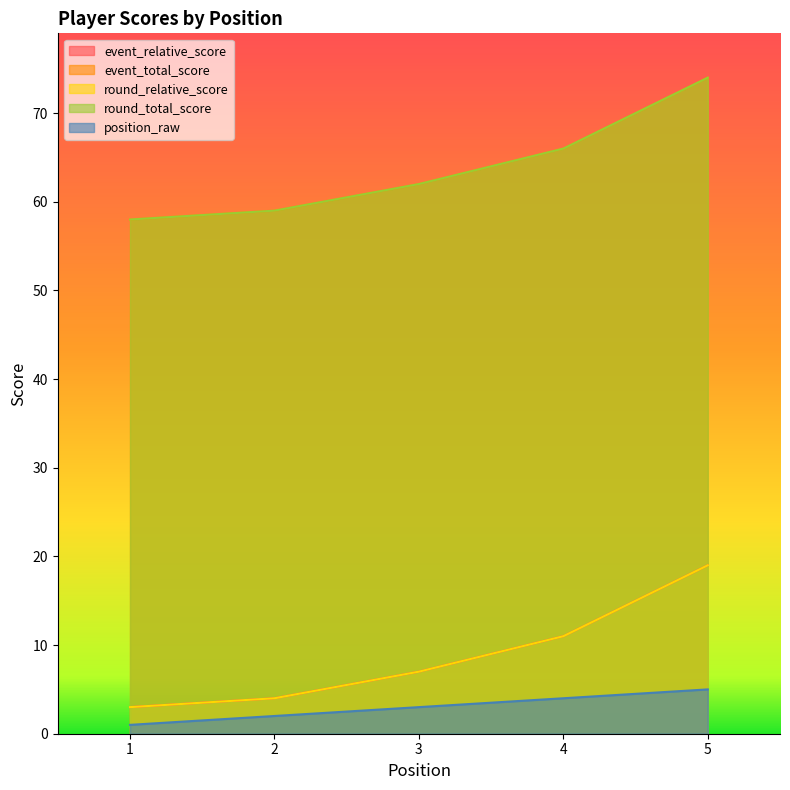

Which label corresponds to the largest value in the chart?

5